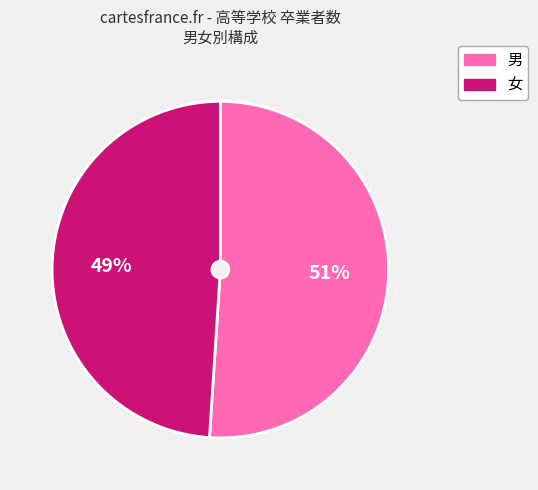

True or false: 男 accounts for 37% of the total.

False